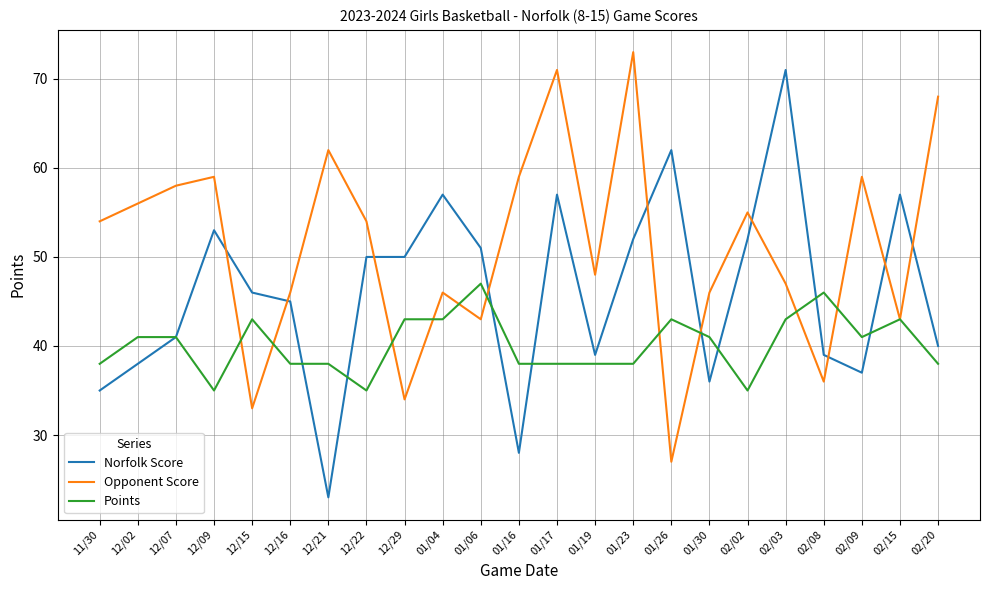

What is the difference between the maximum and second lowest values in the Points series?

12